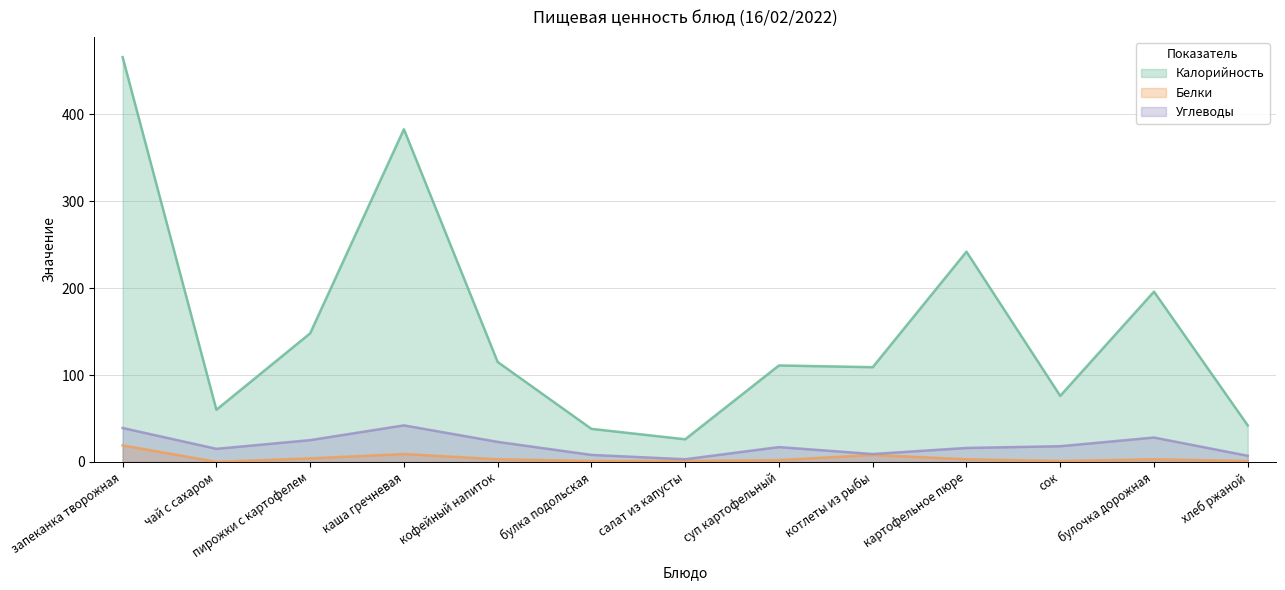

What is the difference between the Калорийность values at каша гречневая and пирожки с картофелем?

235